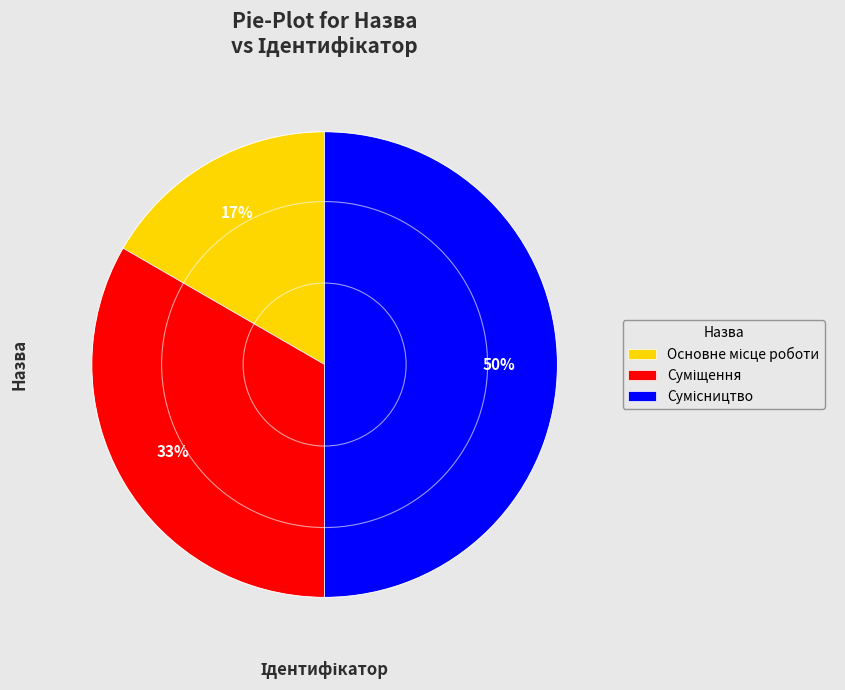

To the nearest percent, what is the difference between the largest and smallest slice percentages?

33%